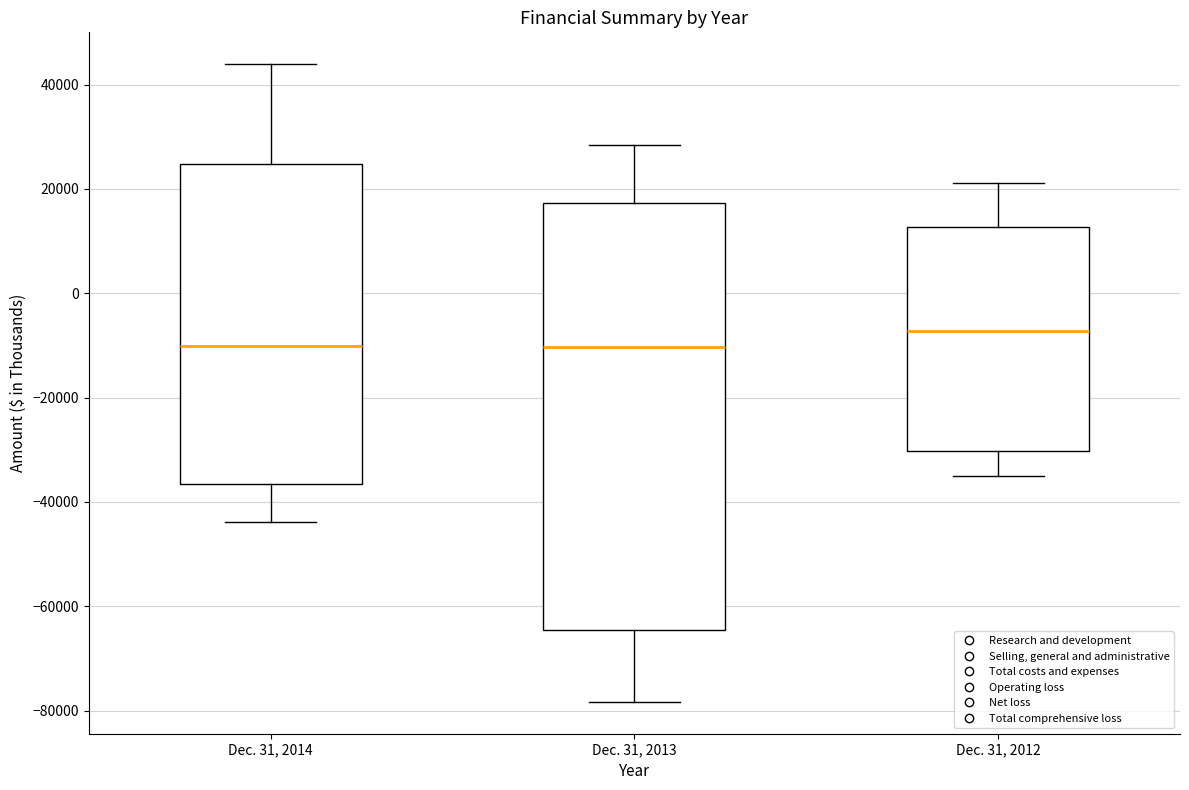

Which box is the tallest, from its lower edge to its upper edge?

Dec. 31, 2013